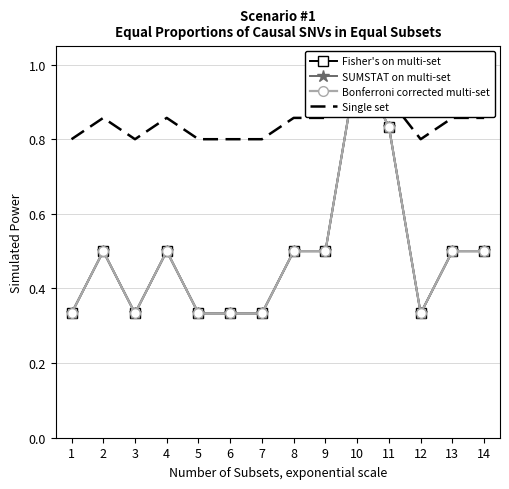

Rank the series by their maximum value, from highest to lowest.

Fisher's on multi-set, SUMSTAT on multi-set, Bonferroni corrected multi-set, Single set